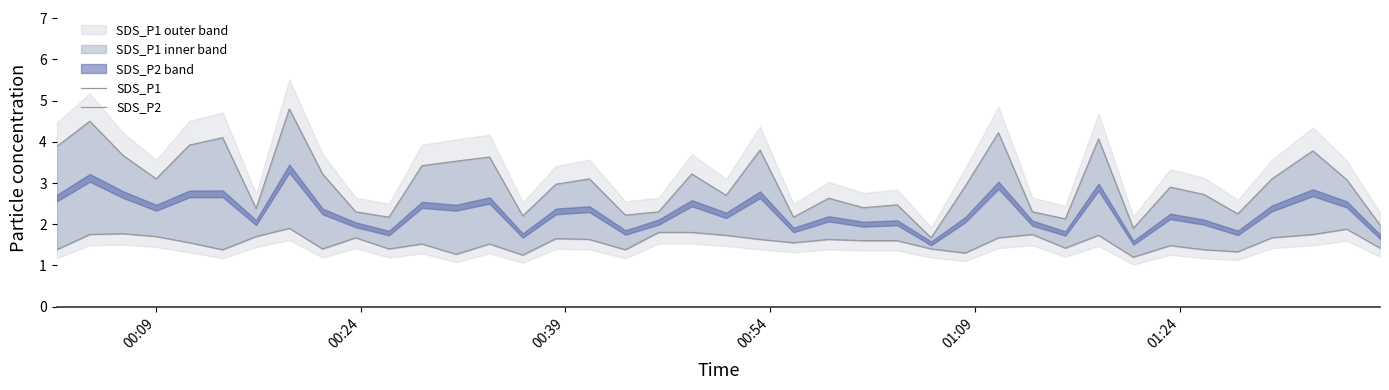

At how many categories does at least one series exceed 4?

5